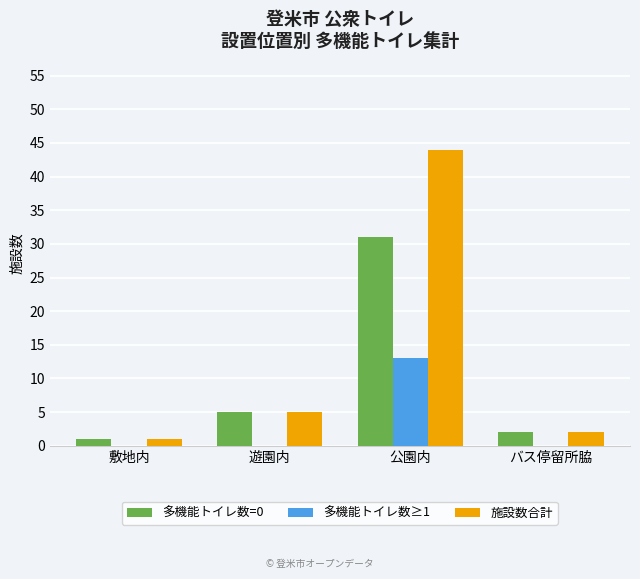

Between 敷地内 and 公園内, which series saw the biggest shift?

施設数合計